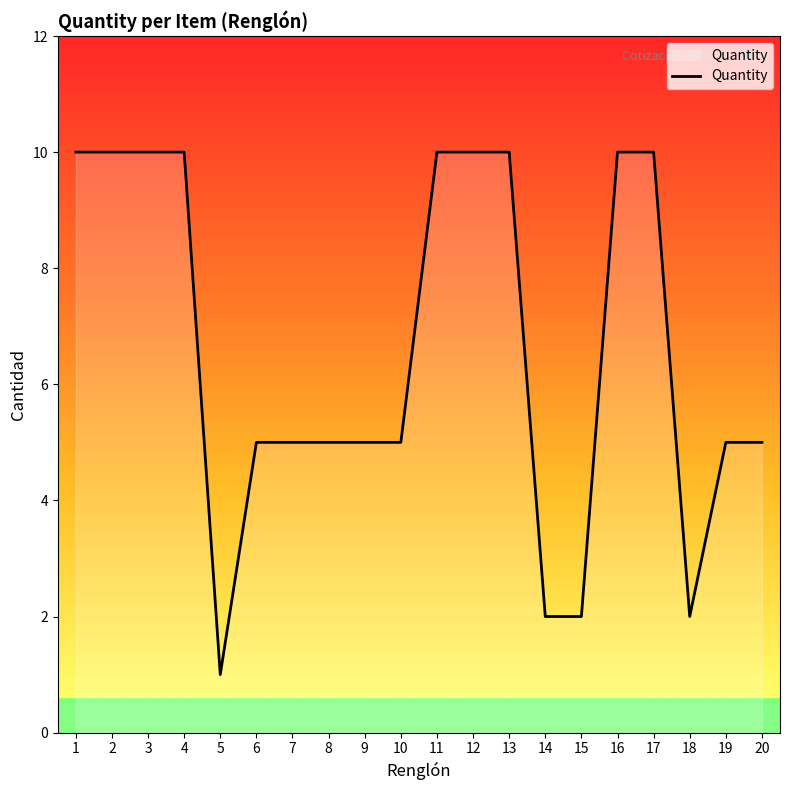

Reading right to left, what are all the values shown in this chart?

20=5	19=5	18=2	17=10	16=10	15=2	14=2	13=10	12=10	11=10	10=5	9=5	8=5	7=5	6=5	5=1	4=10	3=10	2=10	1=10